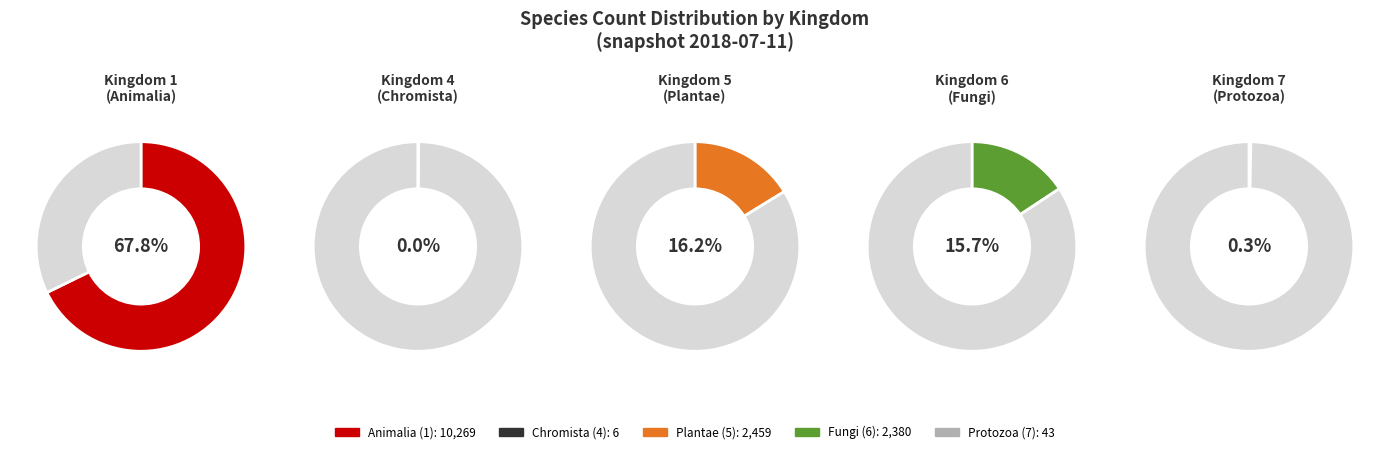

To the nearest percent, what is the difference between the largest and smallest slice percentages?

68%